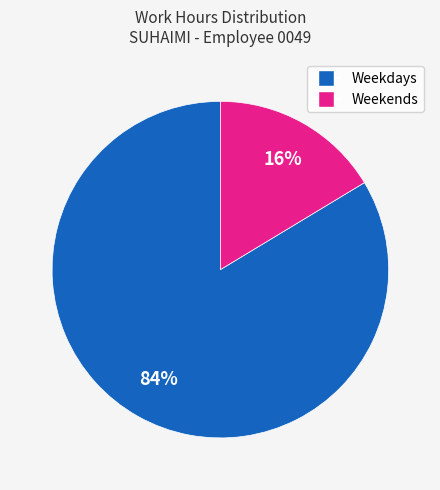

Is there any slice that represents more than half of the pie?

Yes